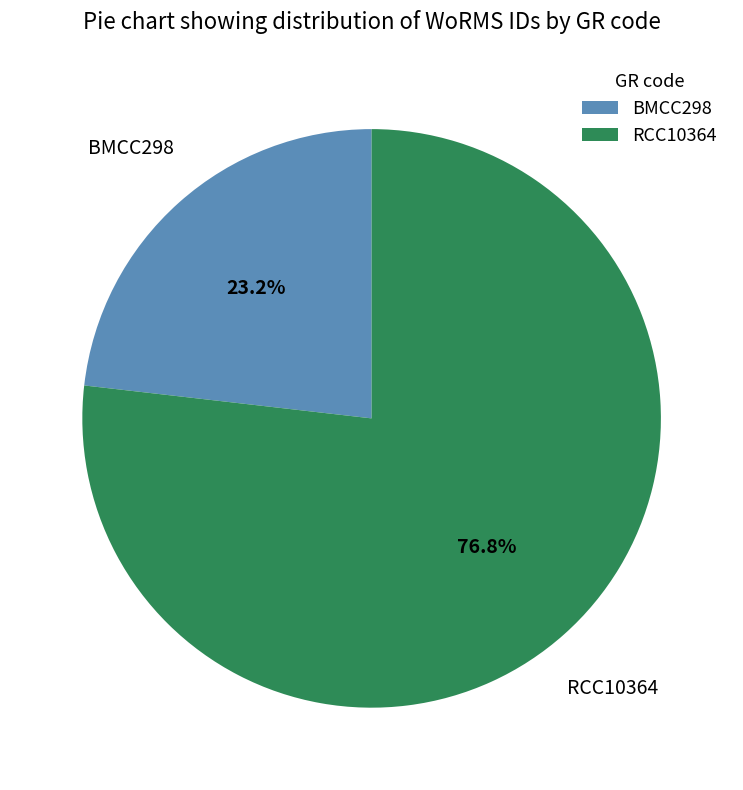

What is the smallest slice in the pie chart?

BMCC298